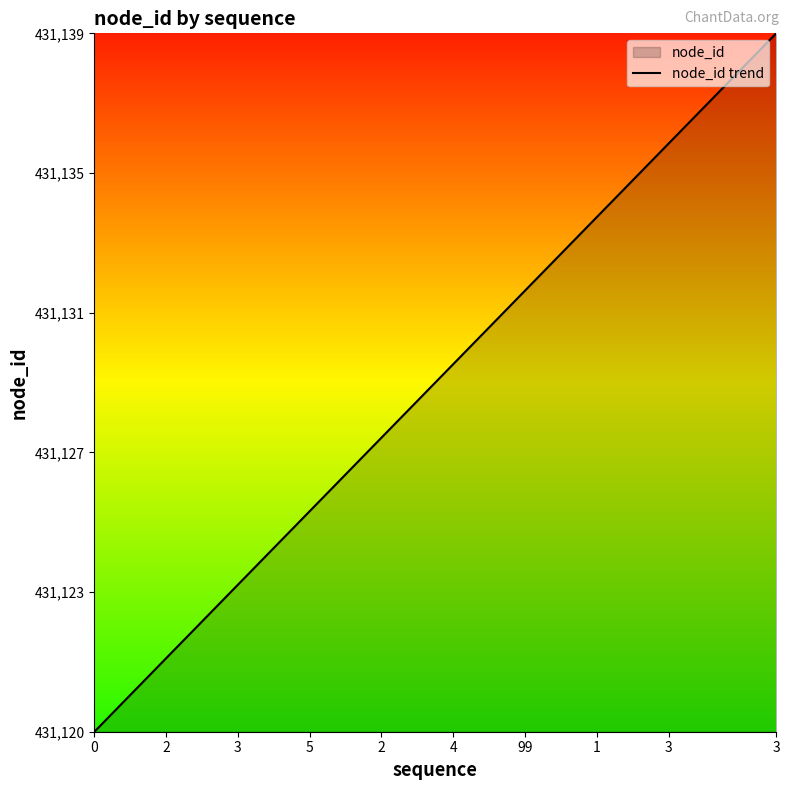

Does the chart display data point markers on the line(s)?

No